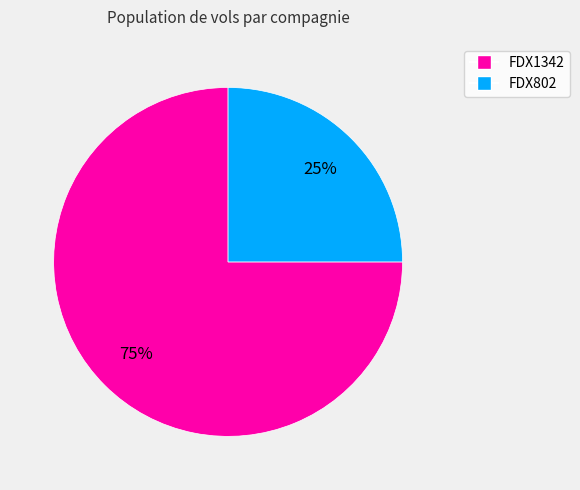

Is FDX802 the majority of the pie?

No